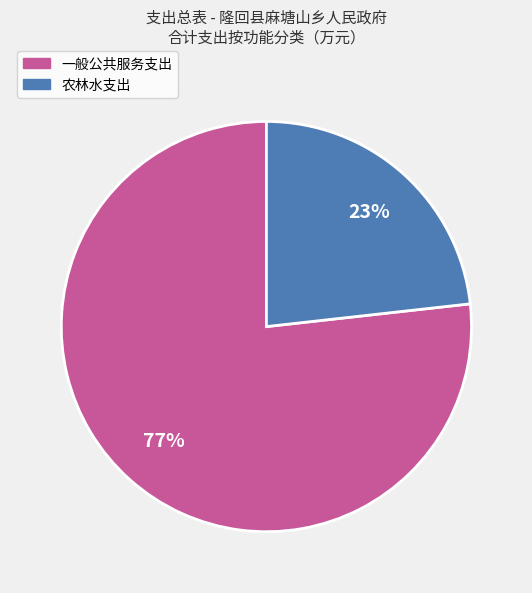

Which has a higher value, 农林水支出 or 一般公共服务支出?

一般公共服务支出